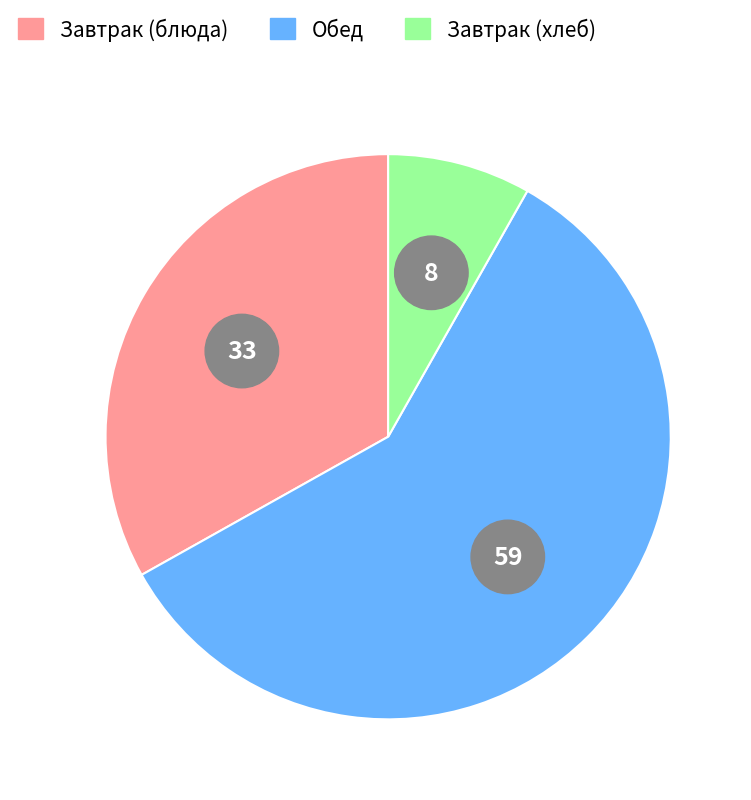

Does Плов Школьный account for over 50% of the chart?

No